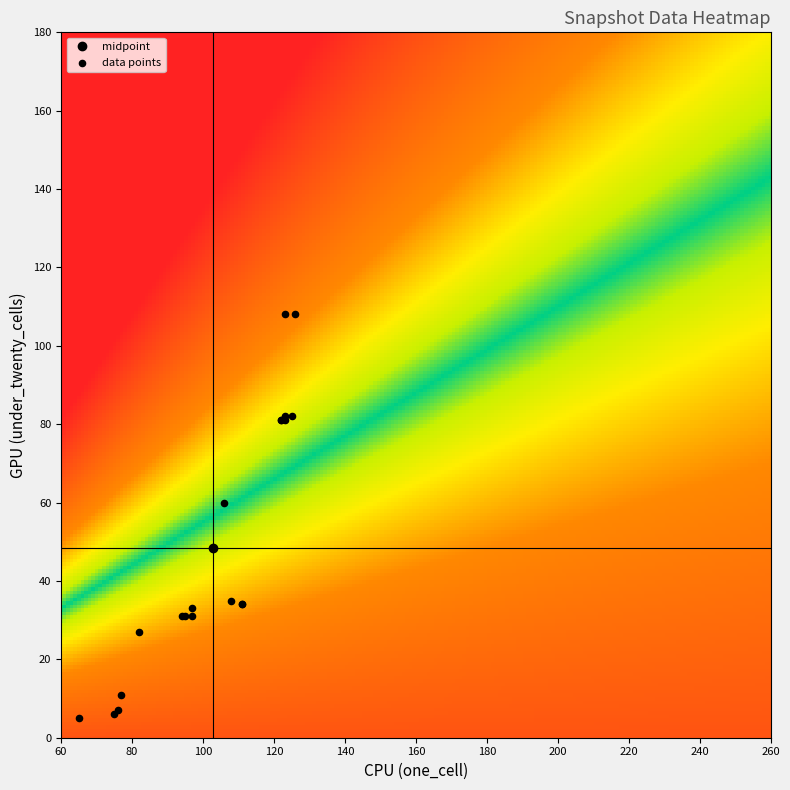

What Y value in the scatter plot is closest to 56?

60